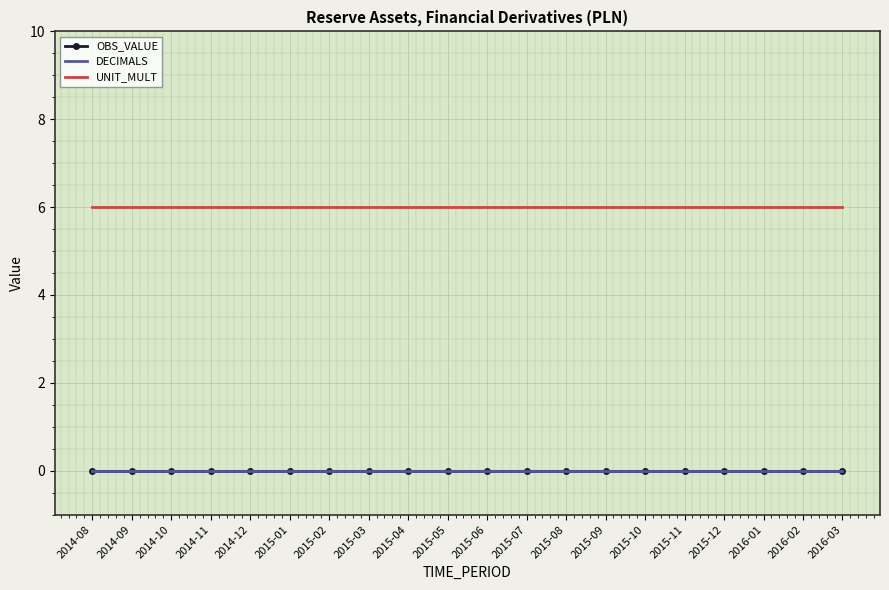

Which series has the largest range (max minus min)?

OBS_VALUE